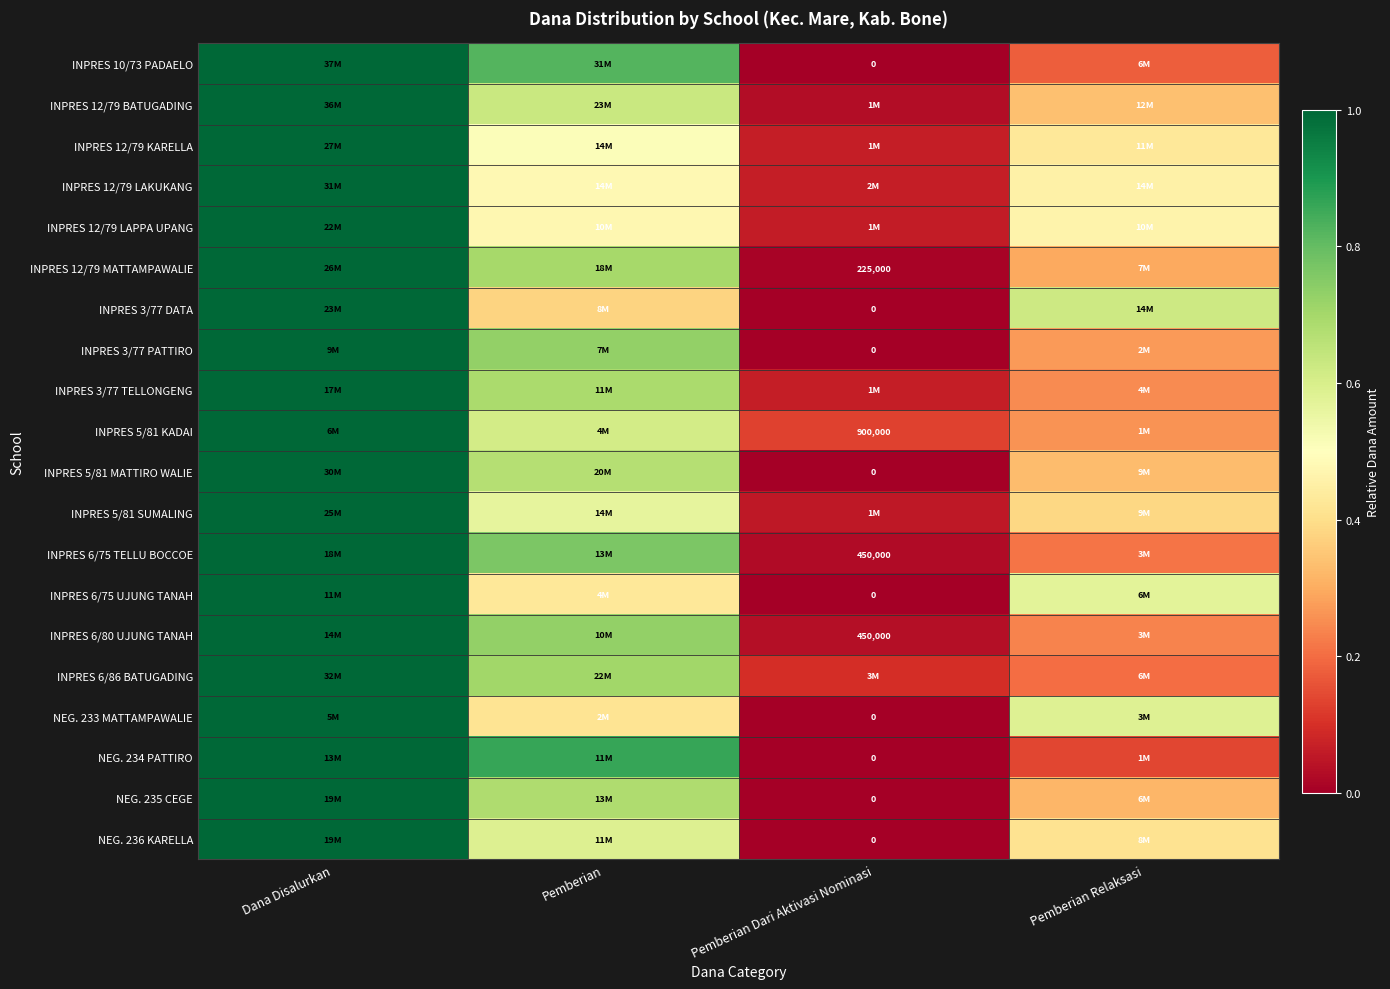

The value of INPRES 3/77 DATA at Pemberian Dari Aktivasi Nominasi is 0.0. True or false?

True